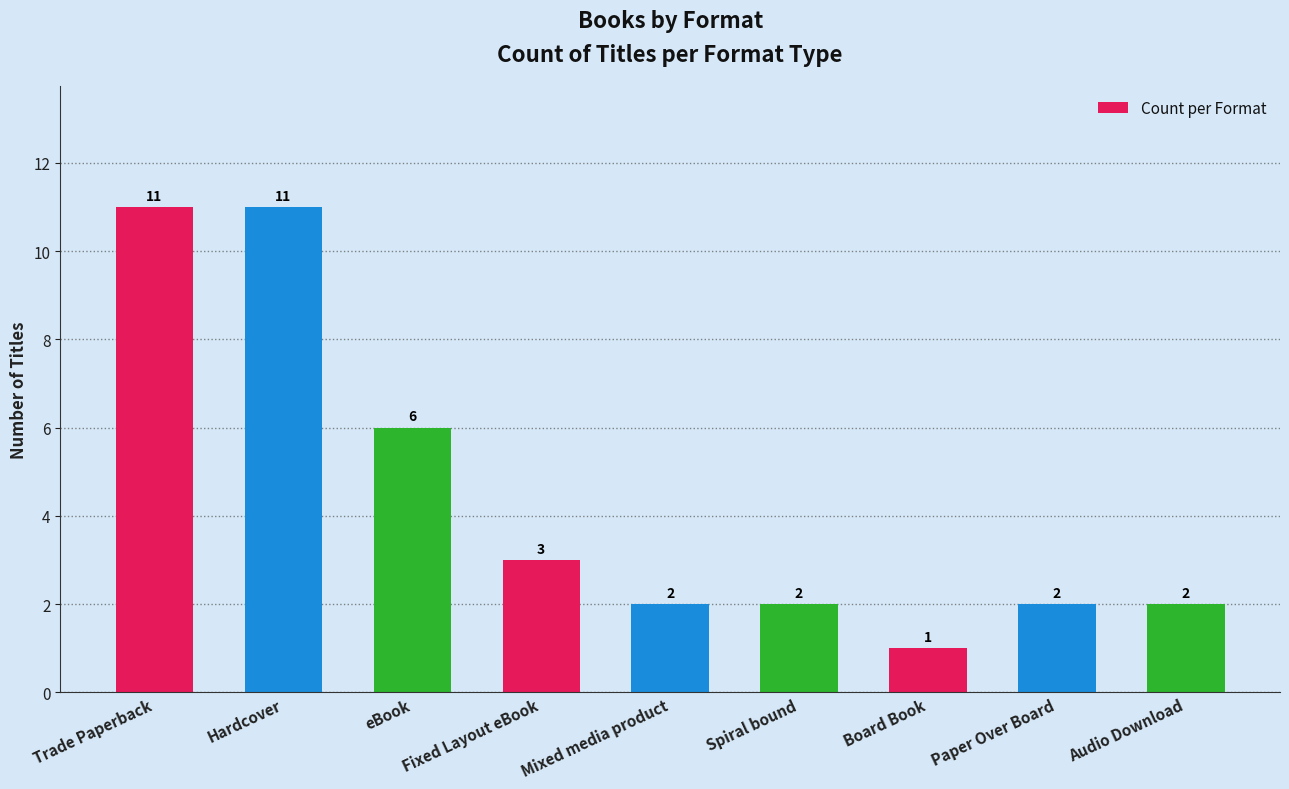

What is the maximum value shown in the chart?

11